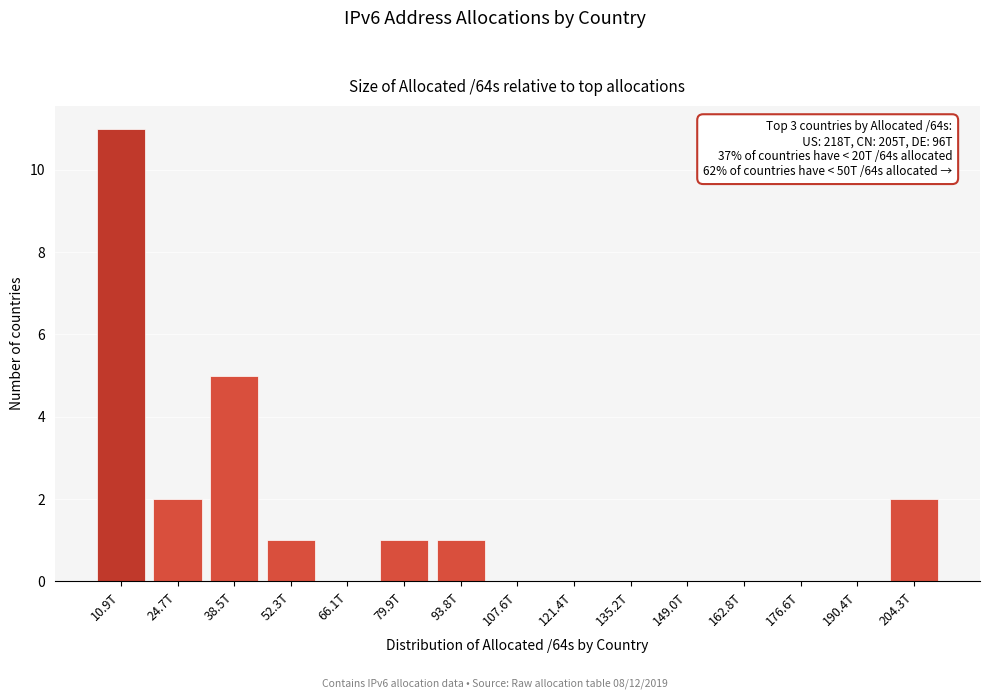

Reading right to left, what are all the values shown in this chart?

204.3T=2	190.4T=0	176.6T=0	162.8T=0	149.0T=0	135.2T=0	121.4T=0	107.6T=0	93.8T=1	79.9T=1	66.1T=0	52.3T=1	38.5T=5	24.7T=2	10.9T=11